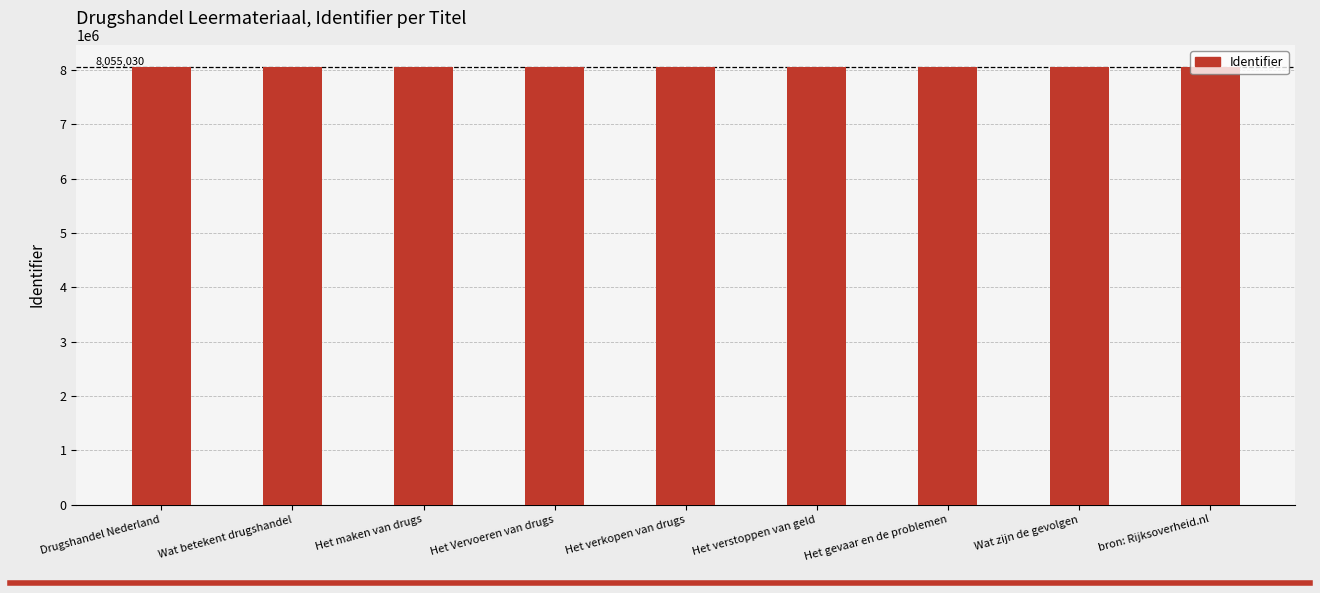

What is the label of the 3rd bar from the left?

Het maken van drugs